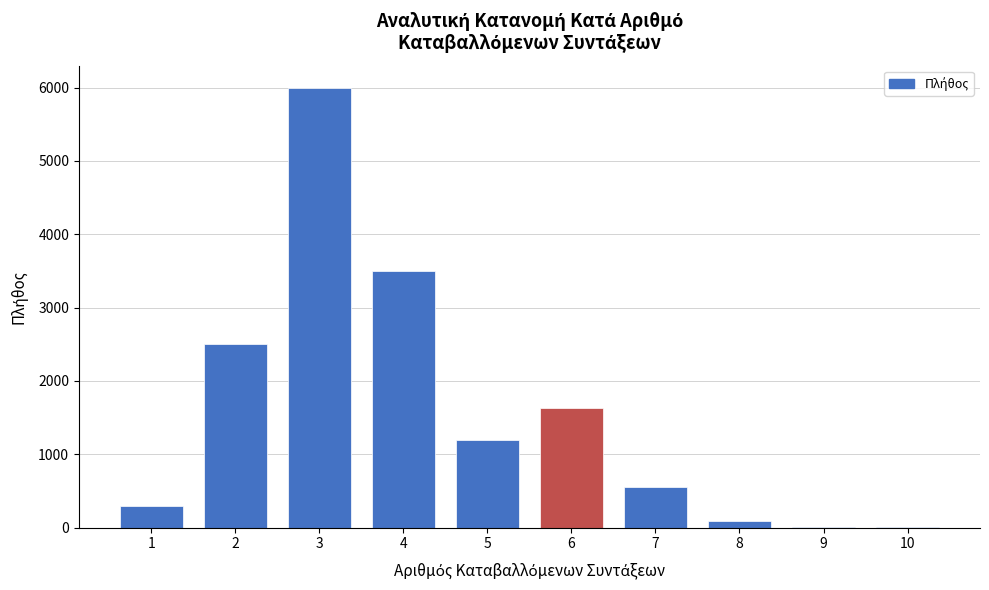

The value at 2 is 1190. True or false?

False